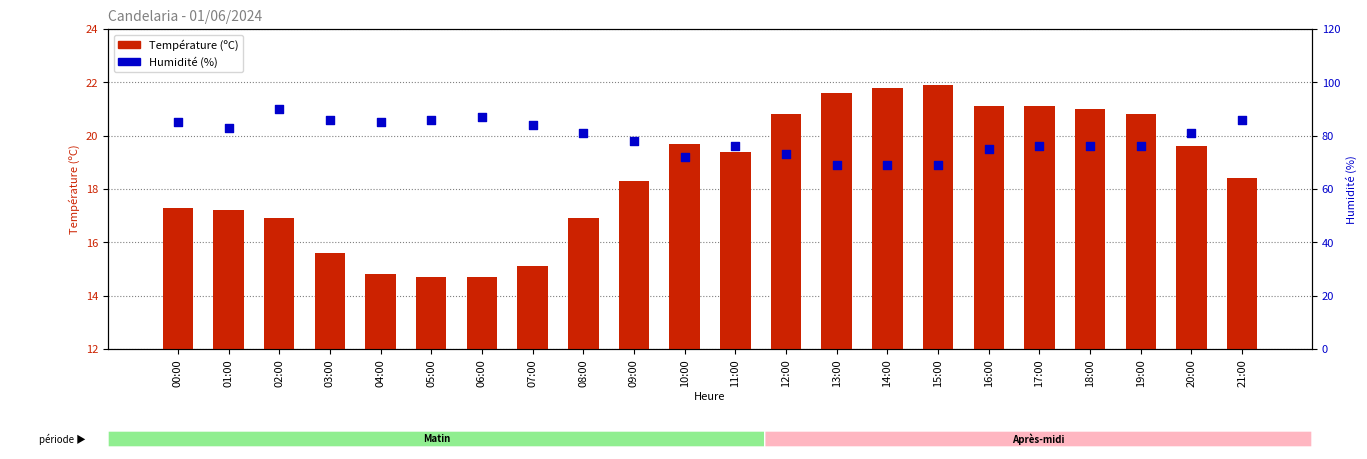

Which series has the largest Y range (max minus min)?

Humidité (%)